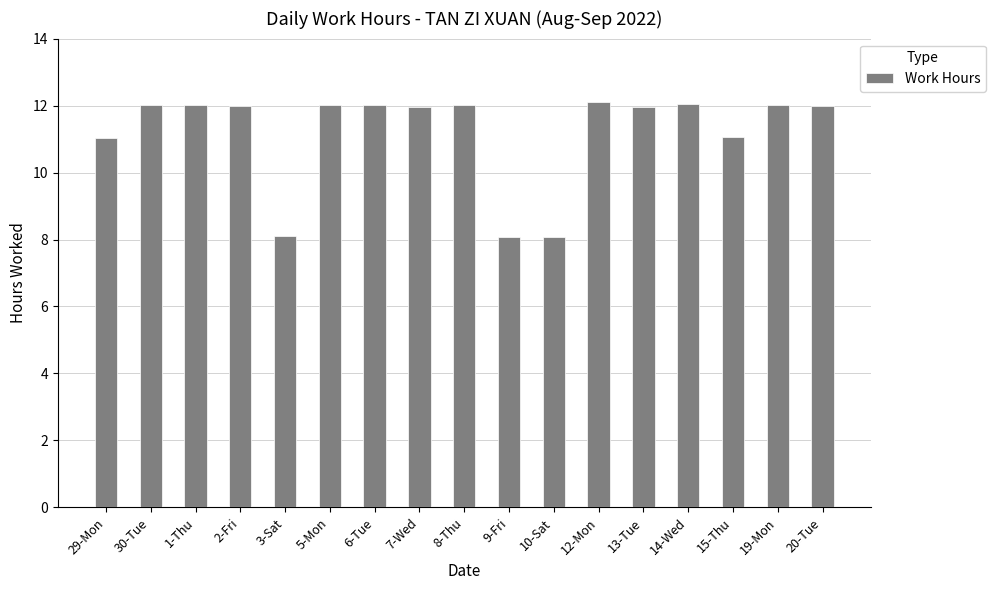

Is it true that the value at 5-Mon is 12.0?

True